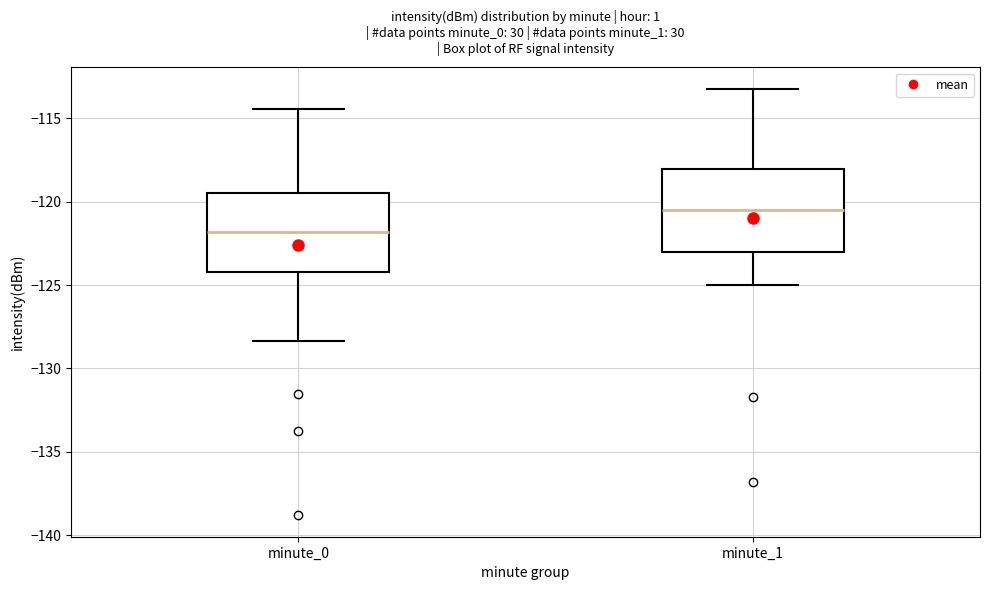

Reading left to right, read every box against the y-axis: the position of its median line, the range the box covers, and the ends of its whiskers. The values are not printed on the chart, so give them approximately, as read against the axis.

minute_0: median -122.0, box -124.0 to -119.5, whiskers -128.5 to -114.5
minute_1: median -120.5, box -123.0 to -118.0, whiskers -125.0 to -113.0